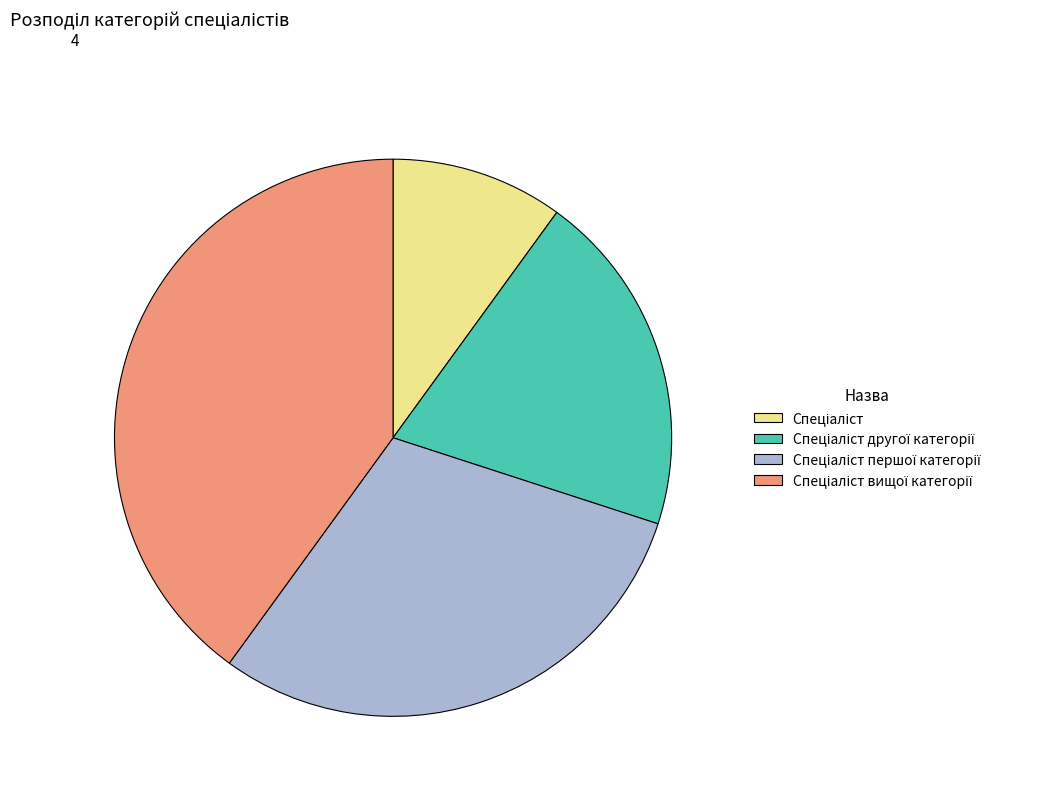

Is there a majority slice in this chart?

No